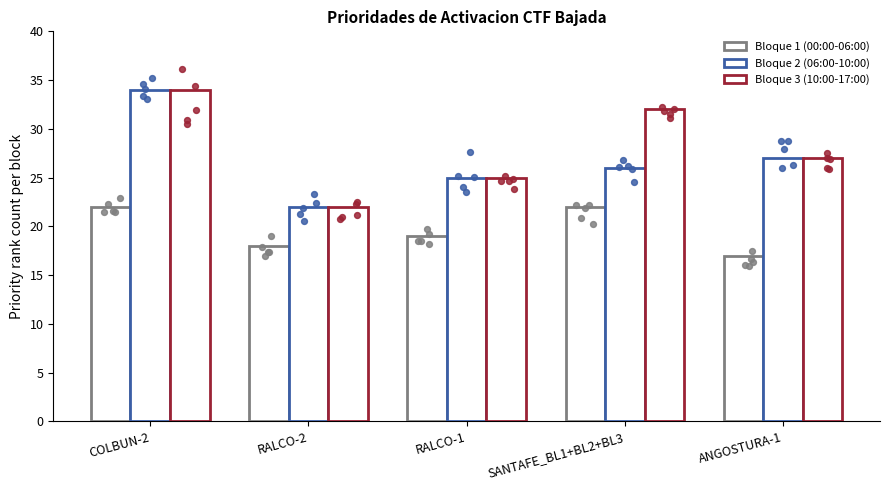

What are all the series names shown in the legend?

Bloque 1 (00:00-06:00), Bloque 2 (06:00-10:00), Bloque 3 (10:00-17:00)